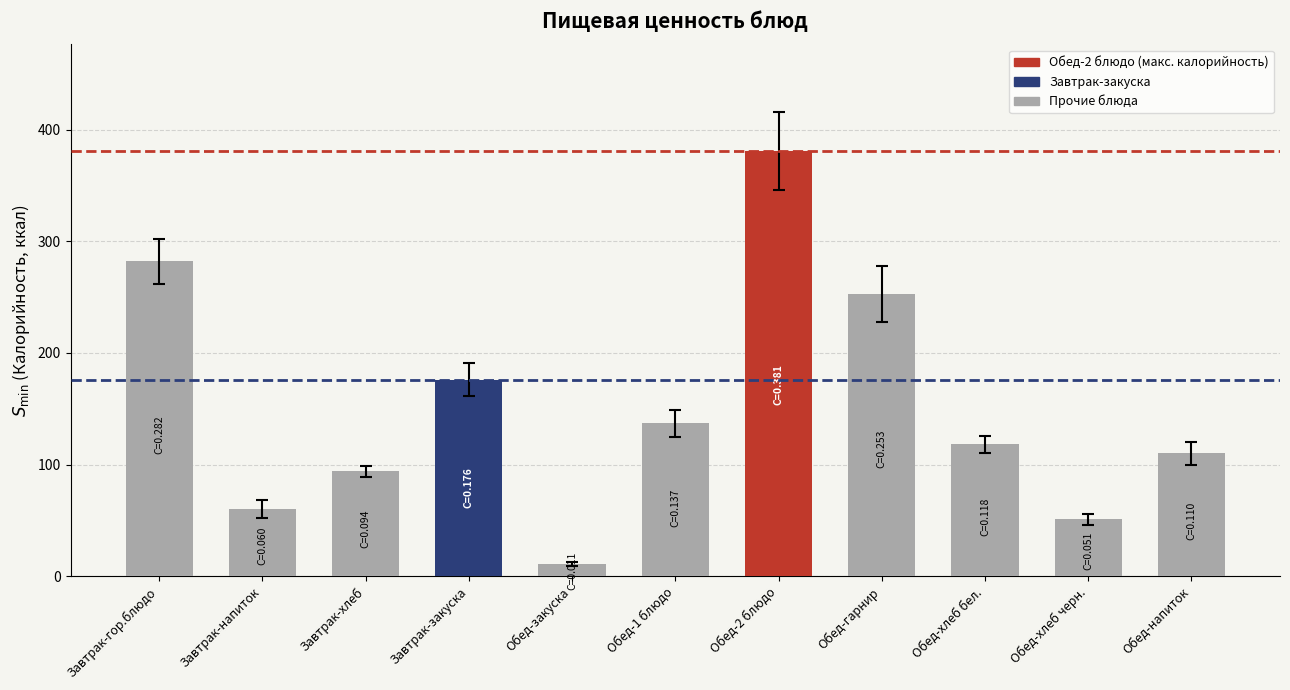

What is the smallest value displayed?

11